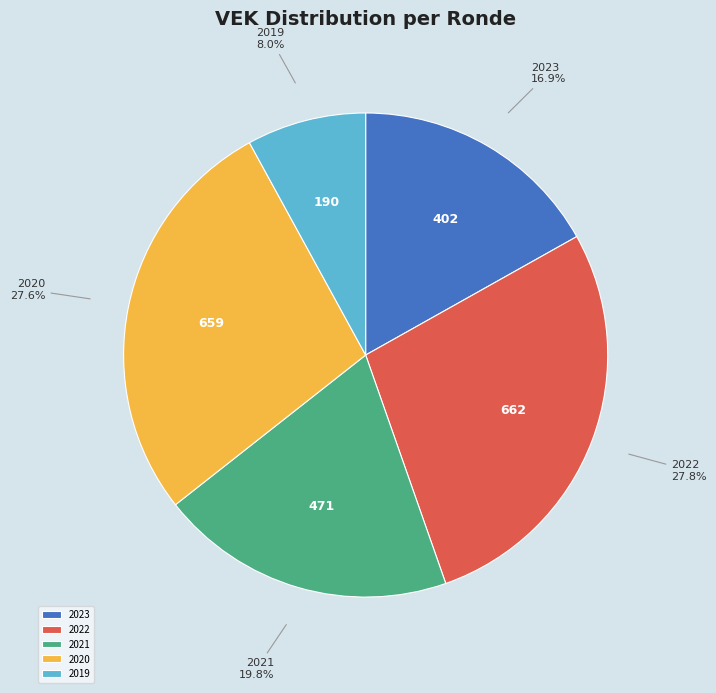

What is the smallest slice in the pie chart?

2019